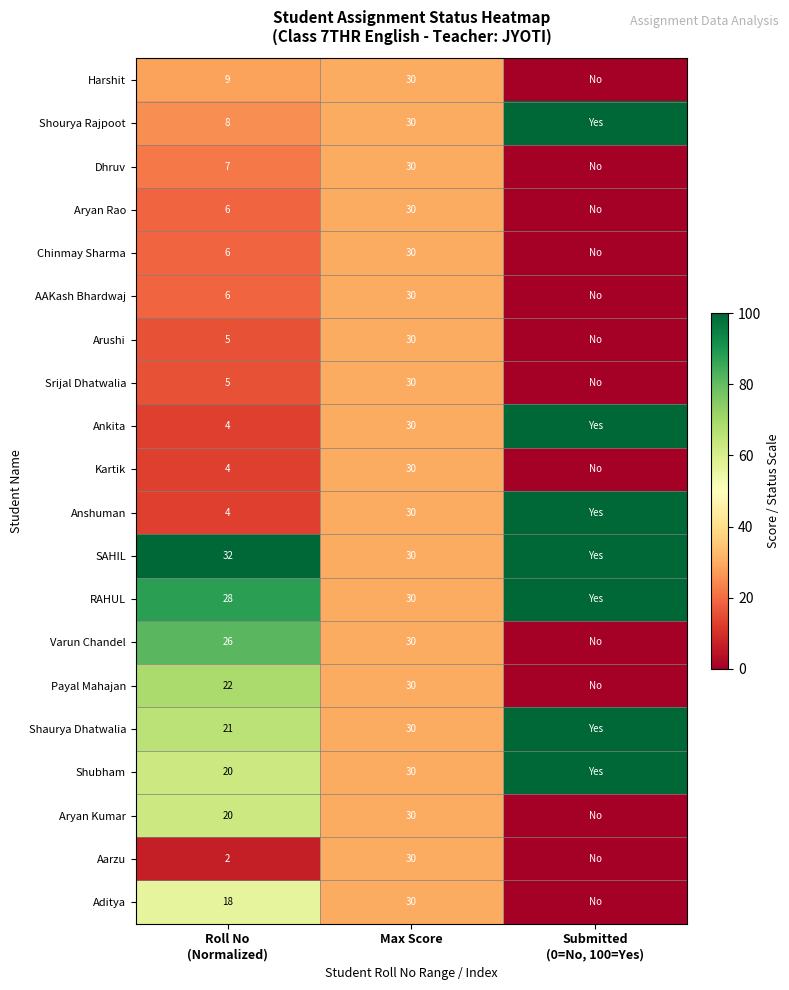

True or false: Aryan Rao has a value of 41 at Max Score.

False